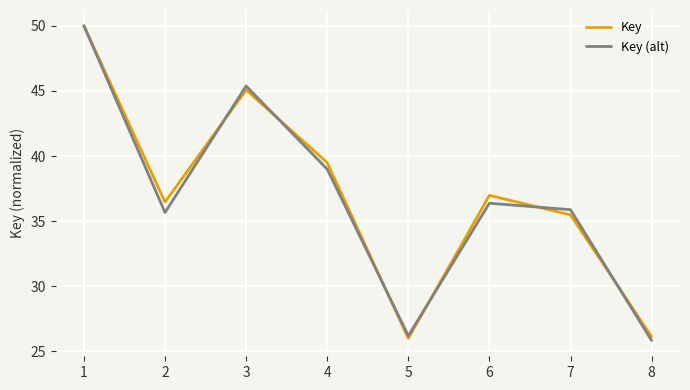

Which category has the highest value across all series?

1